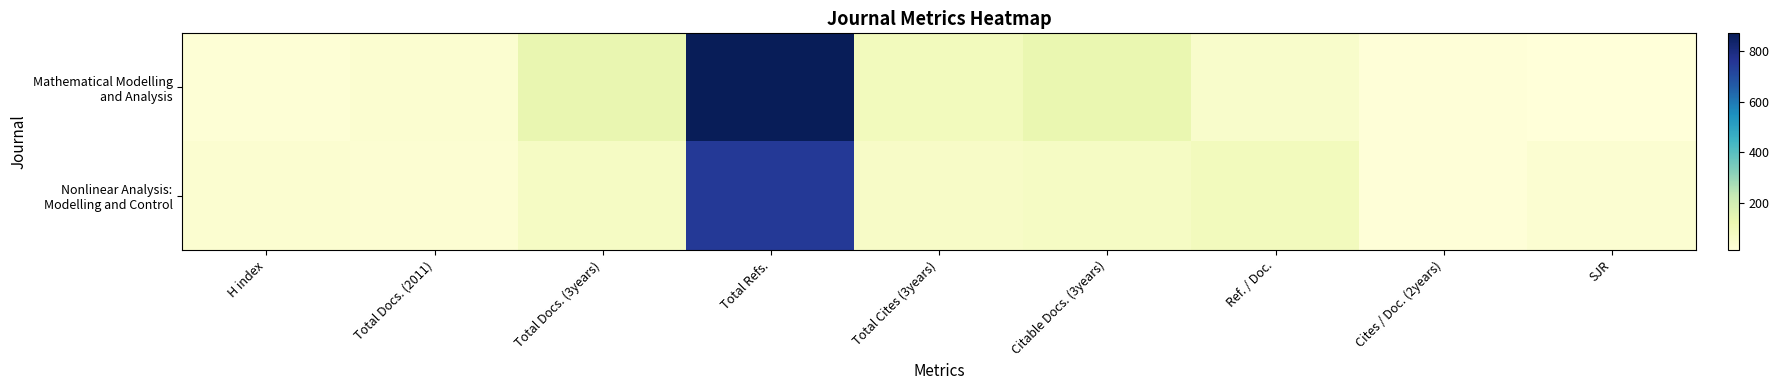

List the series in order of their peak value, lowest first.

Nonlinear Analysis: Modelling and Control, Mathematical Modelling and Analysis